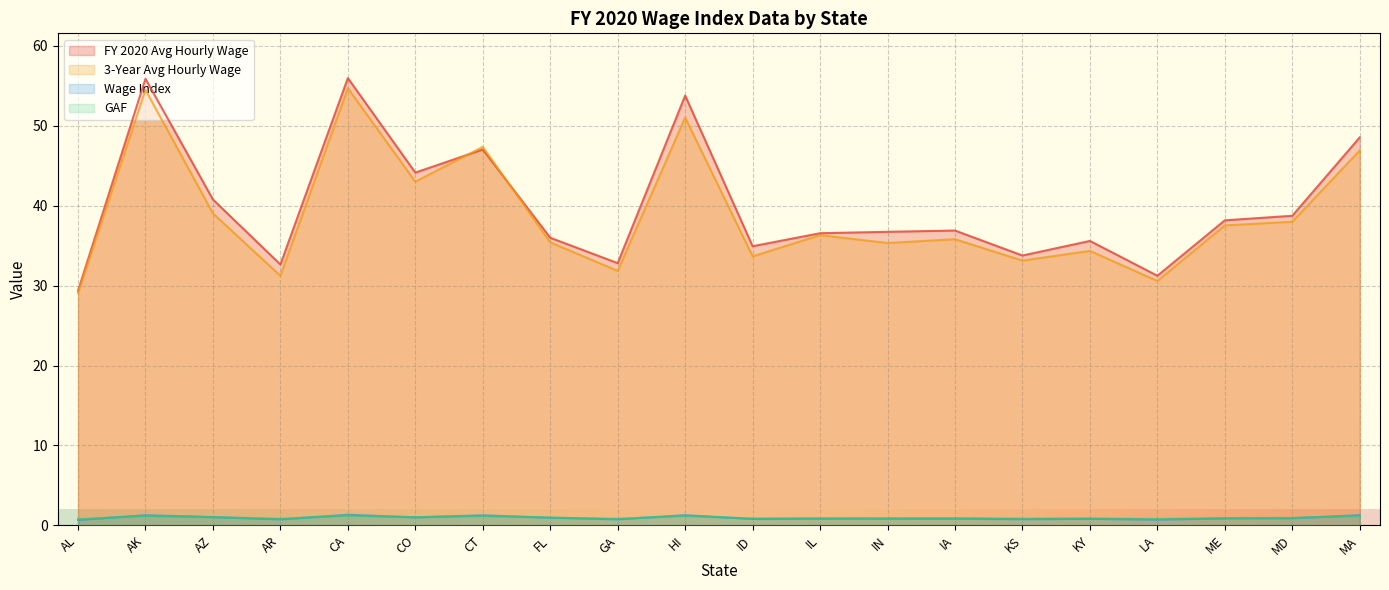

What is the label of the 9th point from the right?

IL